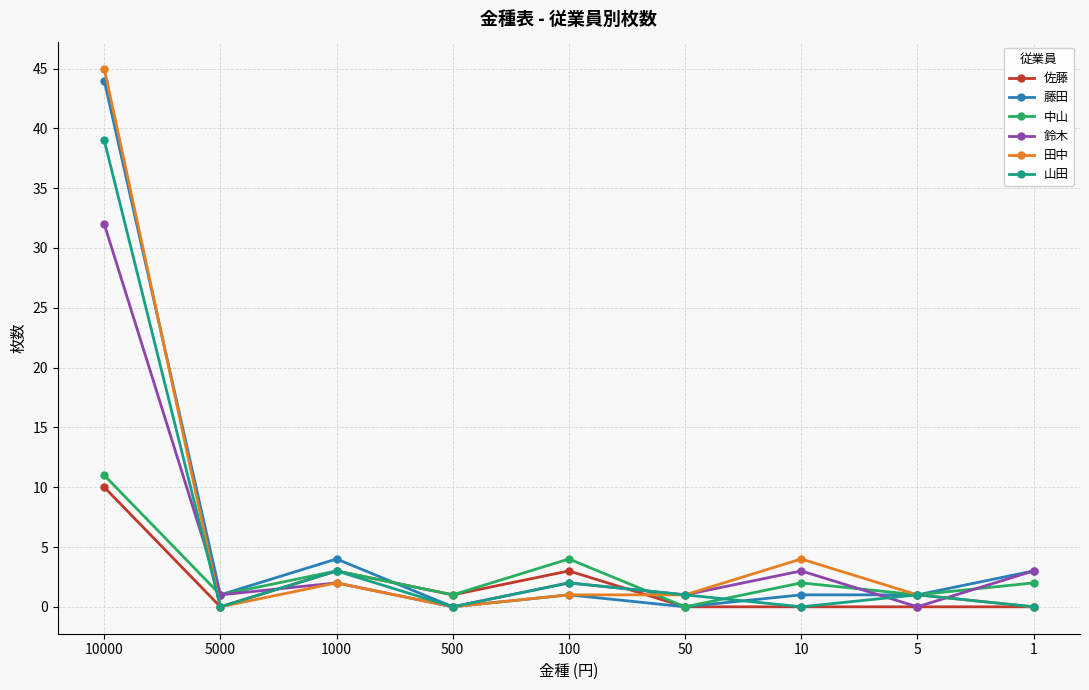

Where is 藤田 nearest to the value 22?

1000